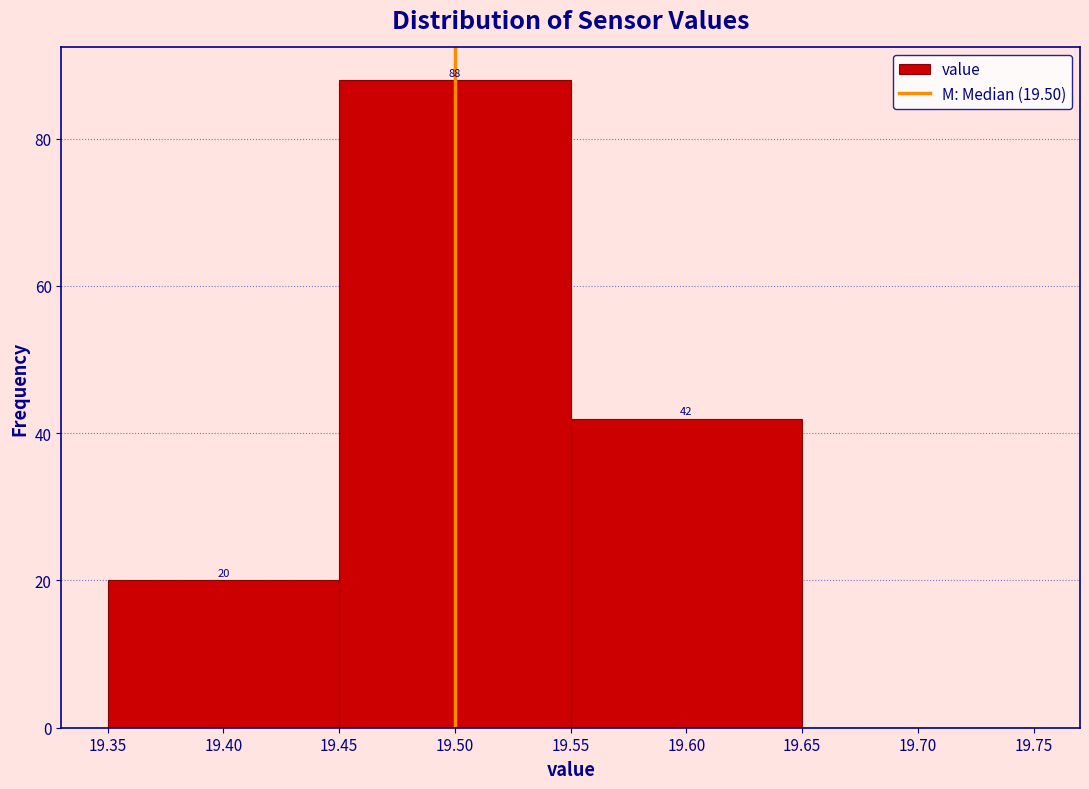

Which range on the x-axis has the tallest bar?

19.45 to 19.55